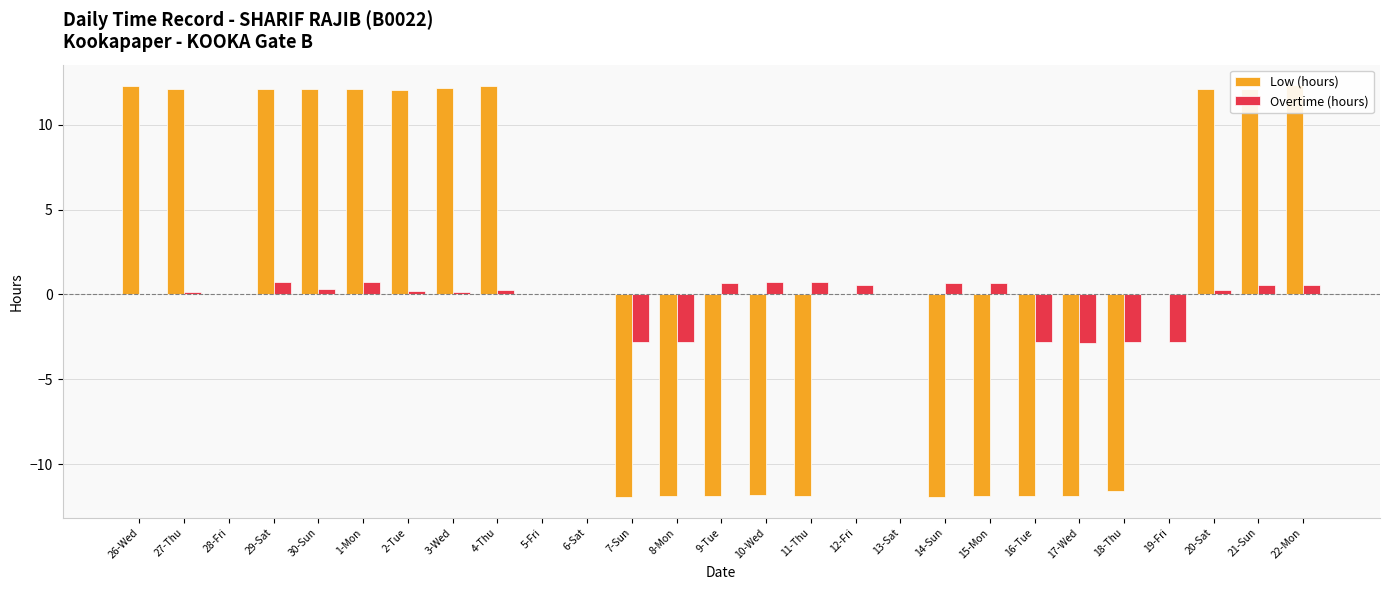

What is the highest value of the Low (hours) series?

12.3